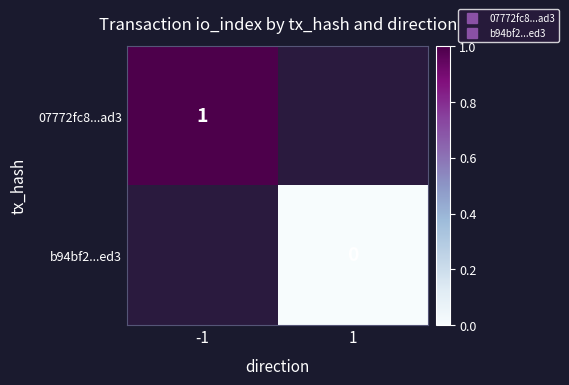

Rank the series at -1 from highest to lowest value.

07772fc8...ad3, b94bf2...ed3